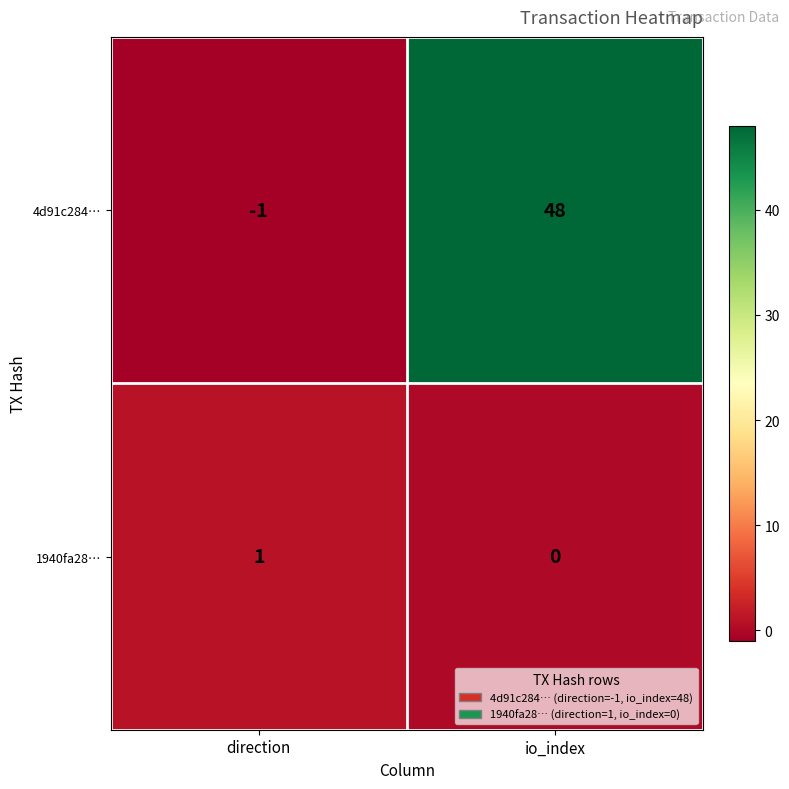

What is the spread (max minus min) of values at direction?

2